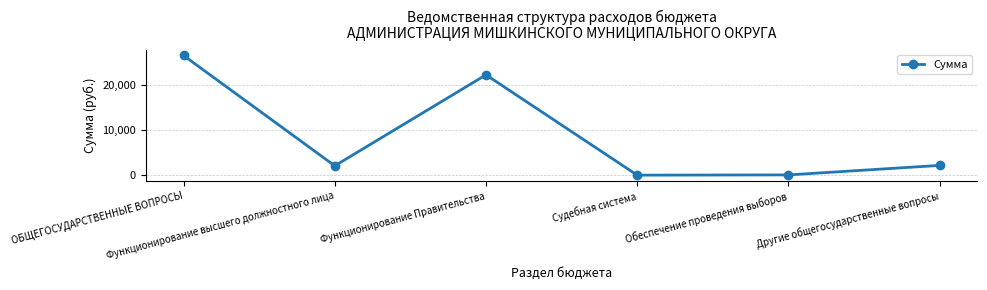

Where is the data nearest to the value 13285?

Функционирование Правительства